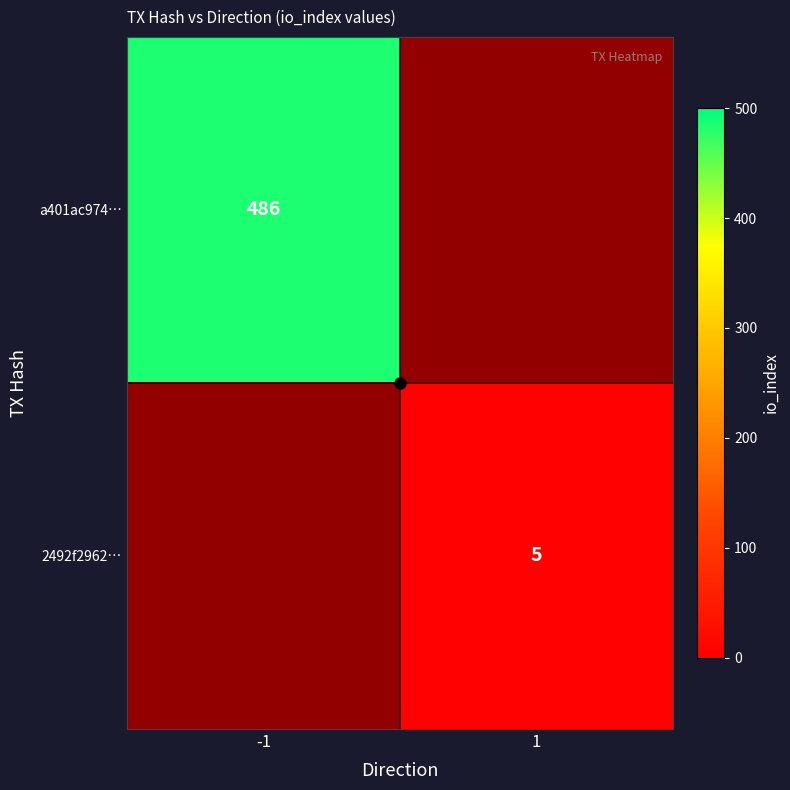

Rank the series by their average value, from highest to lowest.

a401ac974…, 2492f2962…